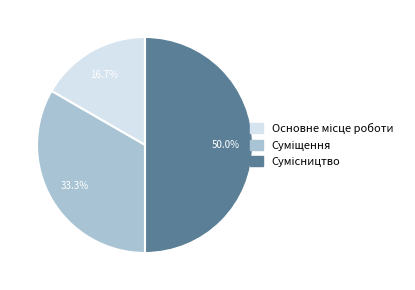

To the nearest percent, what portion does Основне місце роботи represent?

17%